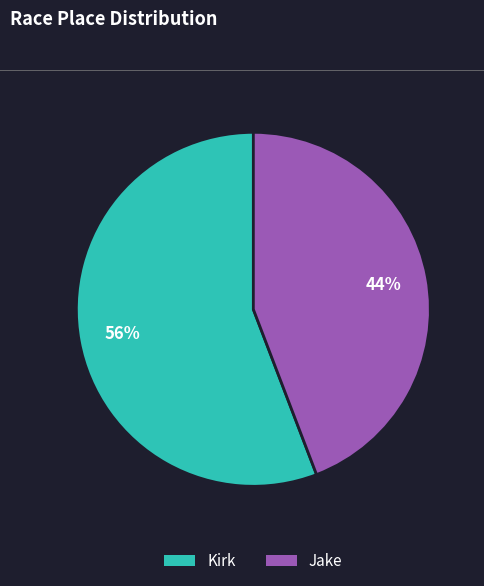

Count the number of slices in the pie.

2